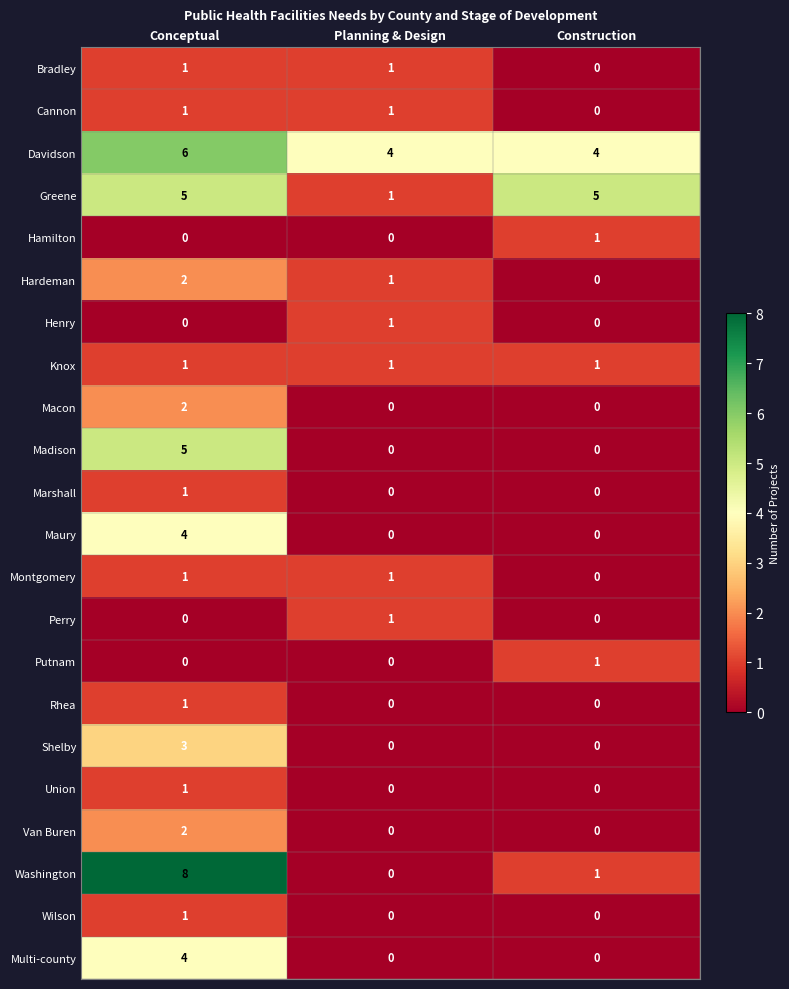

Which series has the largest total across all categories?

Davidson